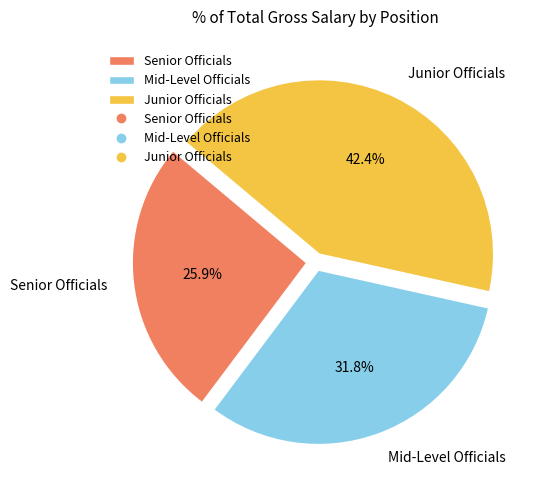

Is there any slice that represents more than half of the pie?

No